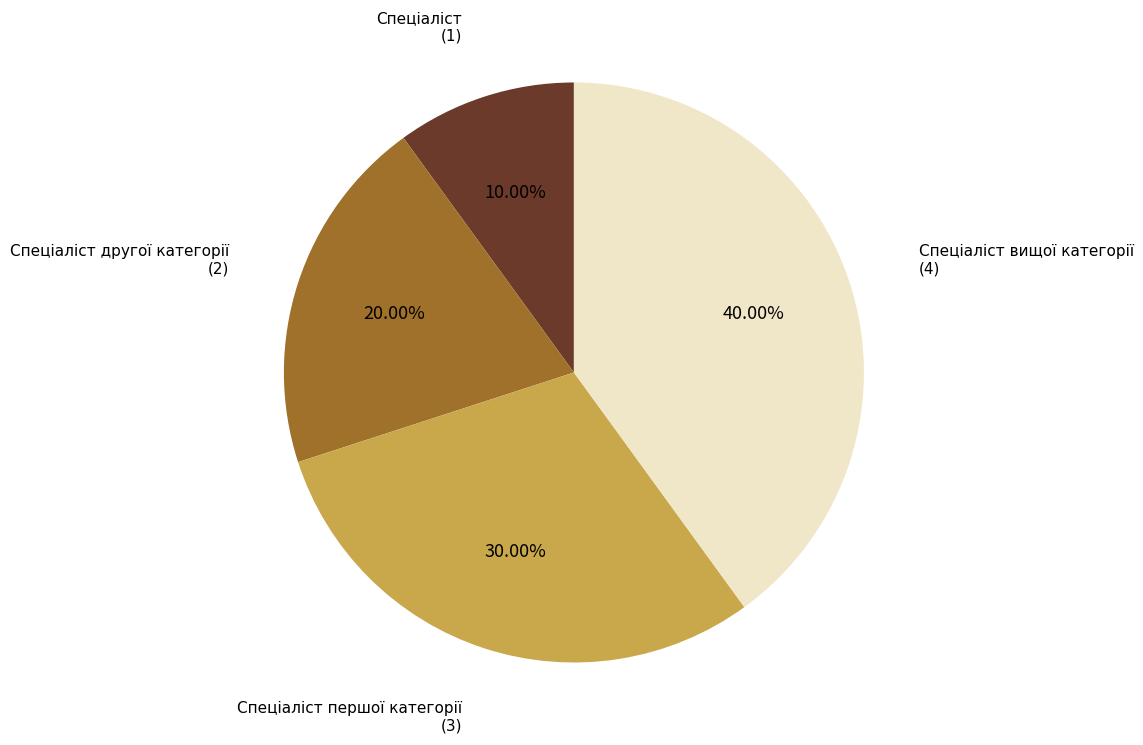

Which slice is the largest?

Спеціаліст вищої категорії